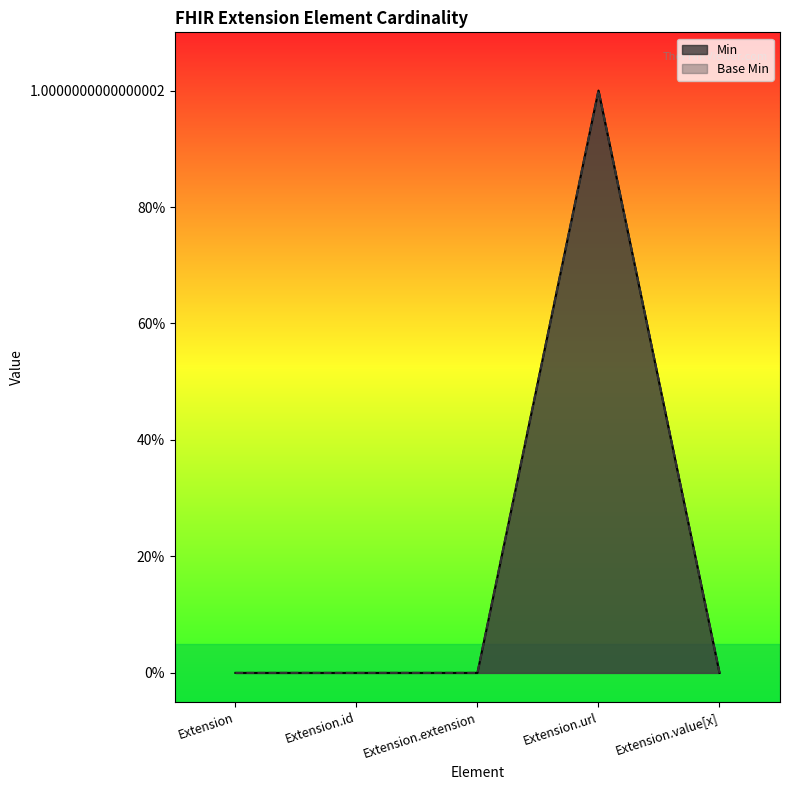

How many series are shown in this chart?

2